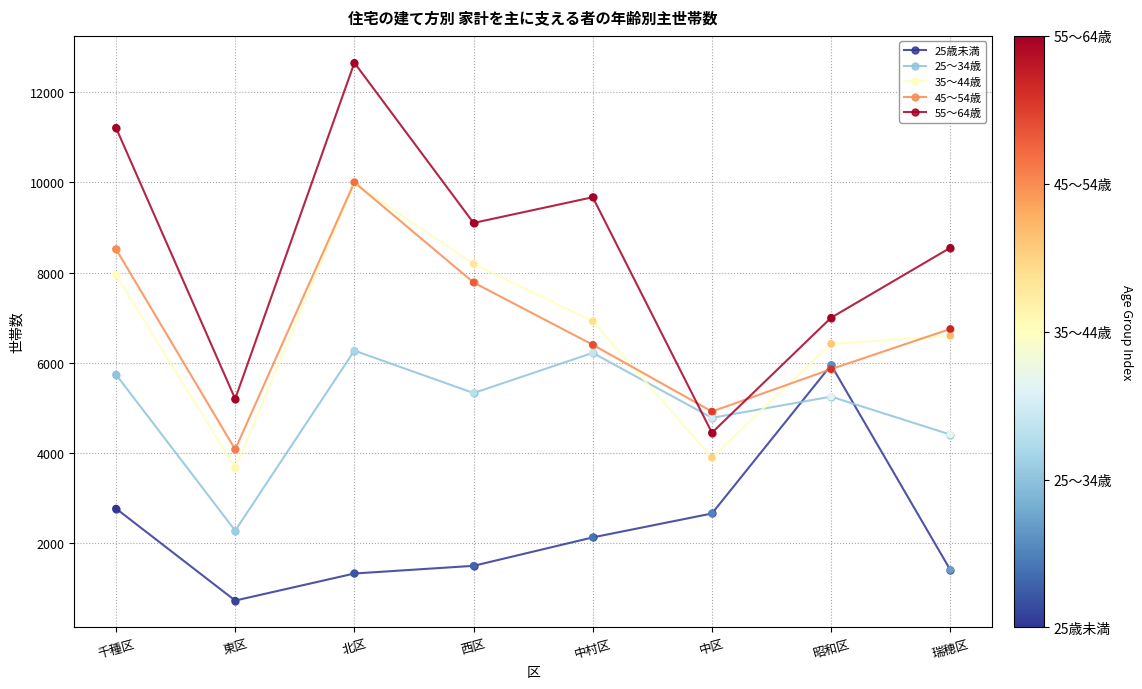

Which series has the largest total across all categories?

55～64歳